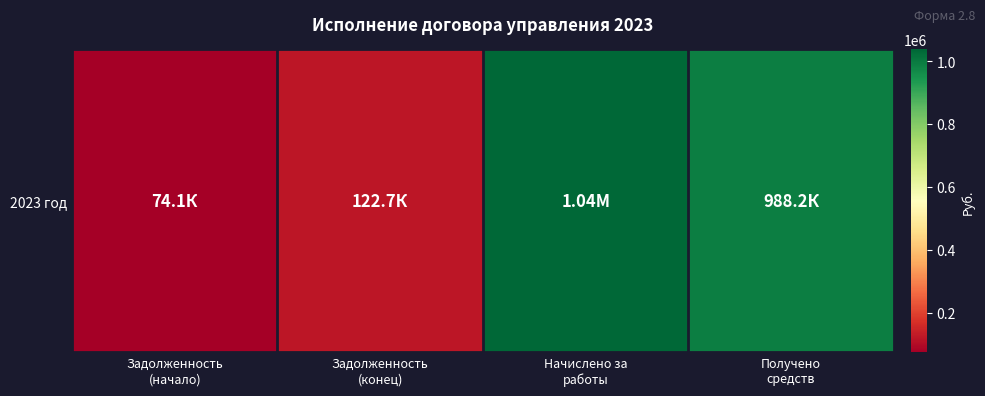

Reading left to right, what are all the values shown in this chart?

Задолженность
(начало)=74142.0	Задолженность
(конец)=122738.7	Начислено за
работы=1036828.9	Получено
средств=988232.2